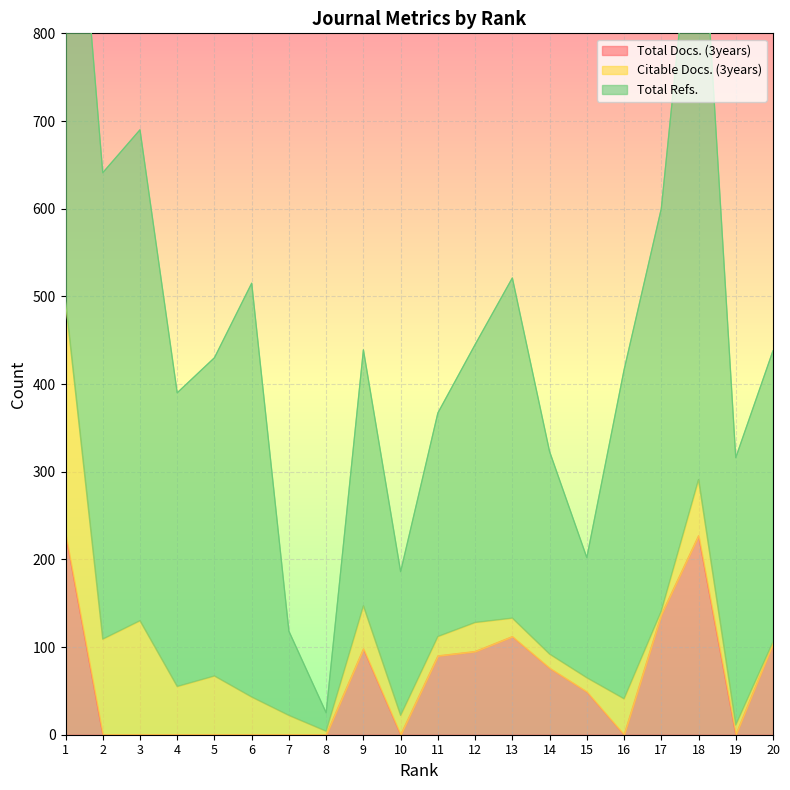

At which label does Total Refs. first exceed 335?

1